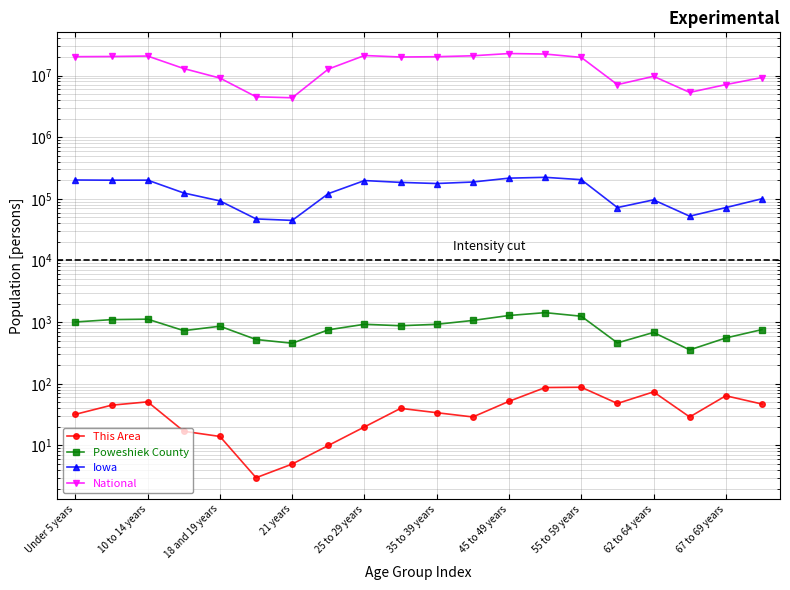

How many series are shown in this chart?

4